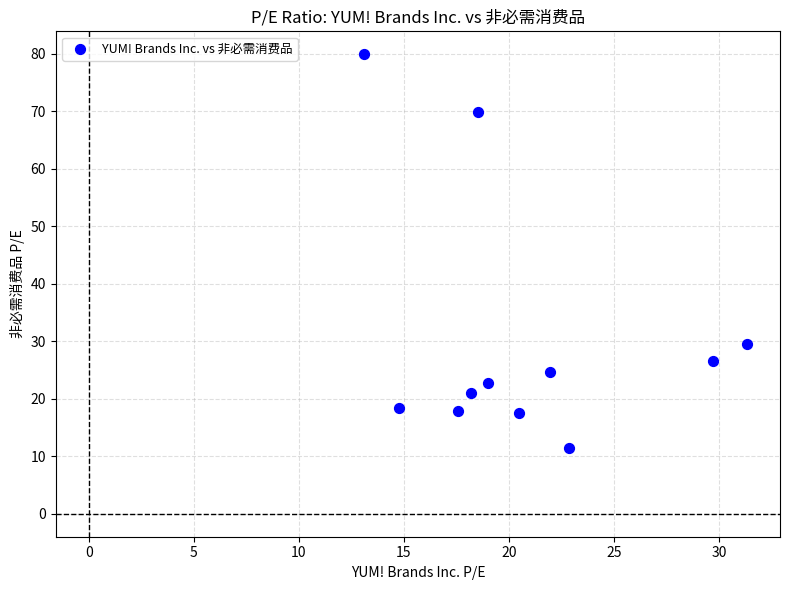

What is the average X value?

20.7